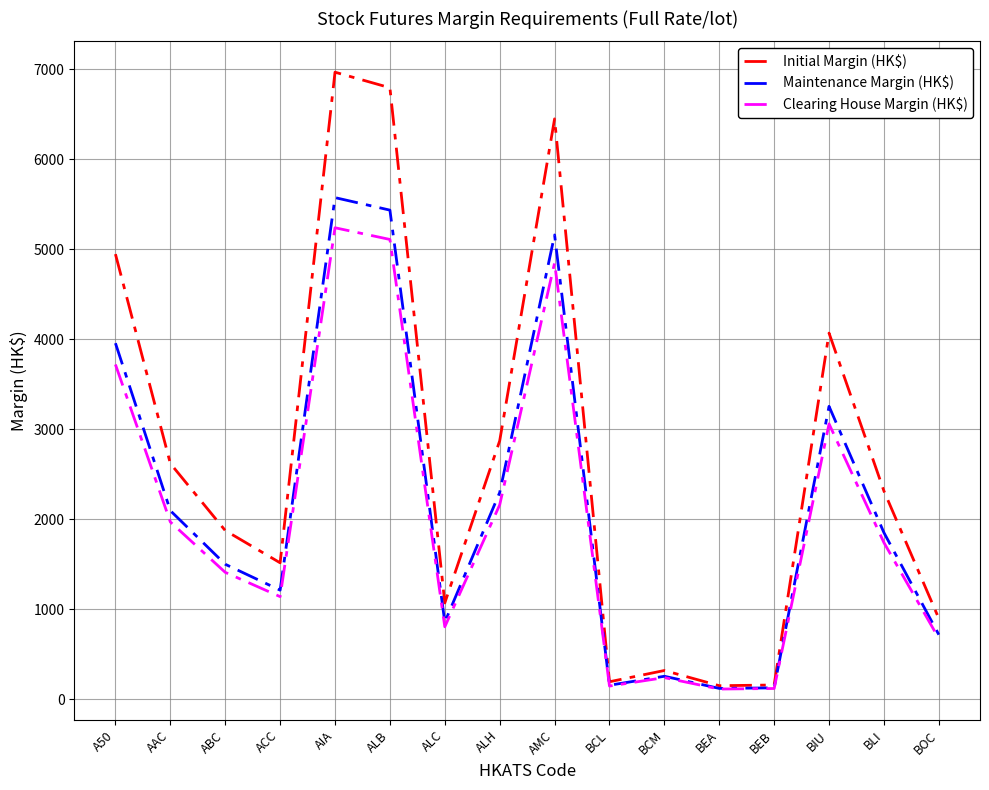

Which series has the largest total across all categories?

Initial Margin (HK$)